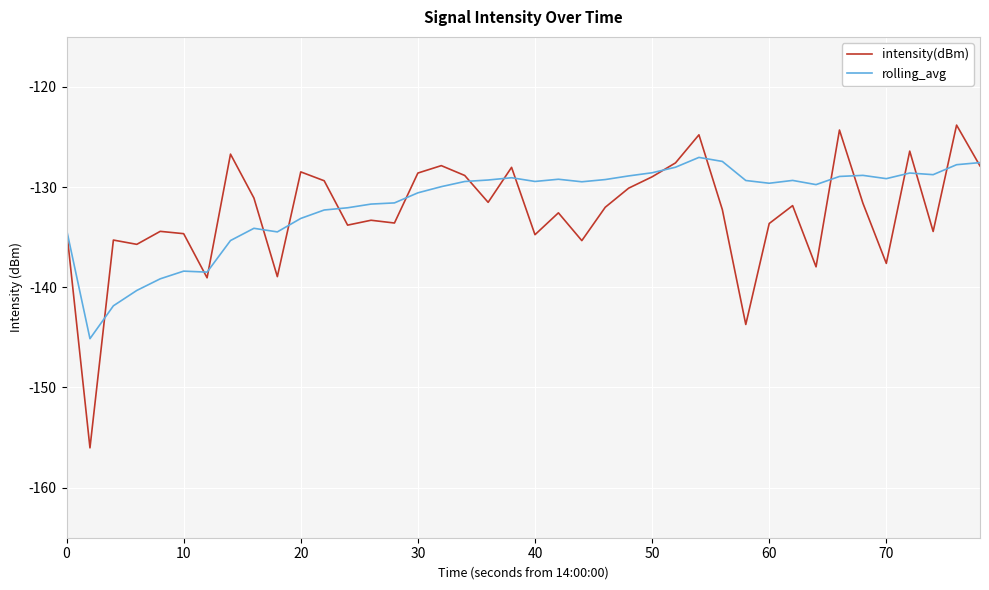

What is the maximum value for rolling_avg?

-127.0